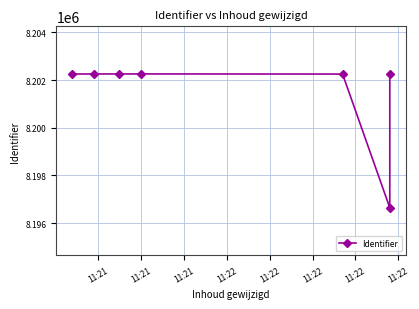

At which label is the value closest to 8199450?

11:22